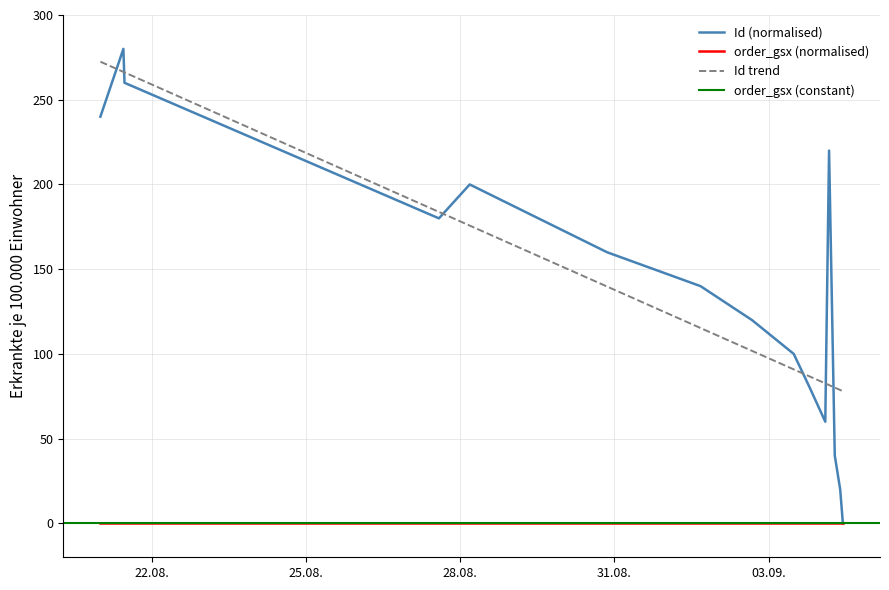

Where does the data first go above 140?

2025-08-21 00:00:00